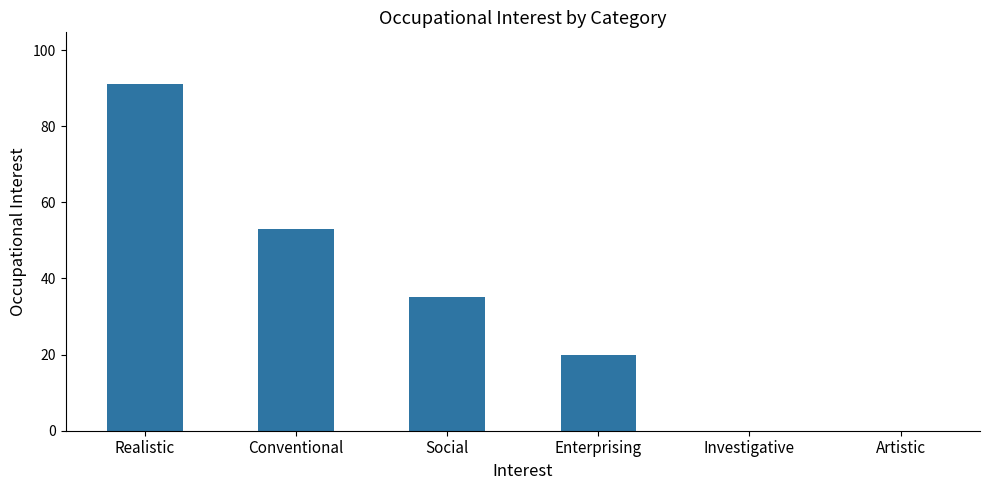

Which has a higher value, Enterprising or Realistic?

Realistic